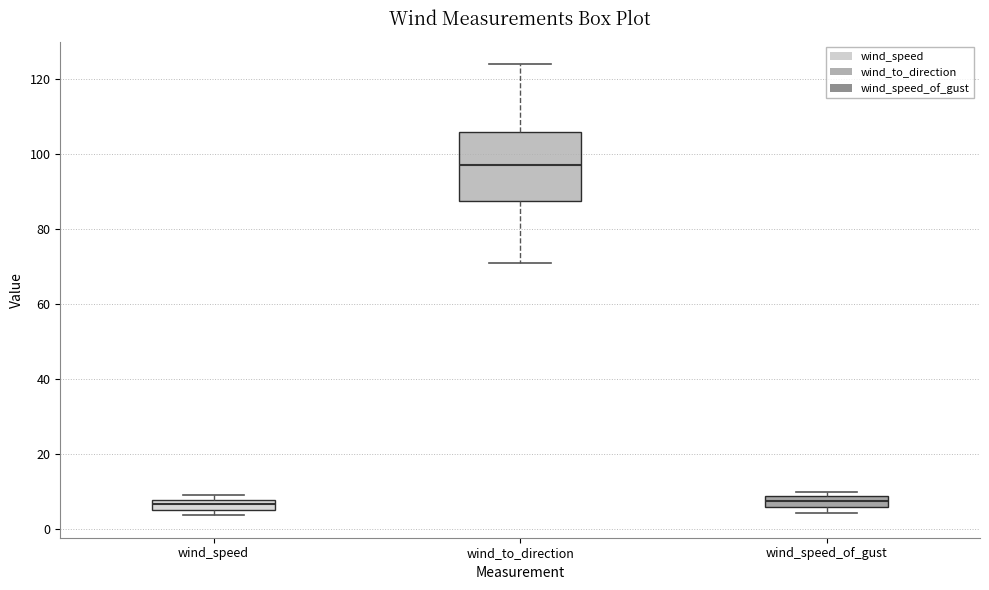

Comparing the boxes themselves (not the whiskers), which one is the tallest?

wind_to_direction